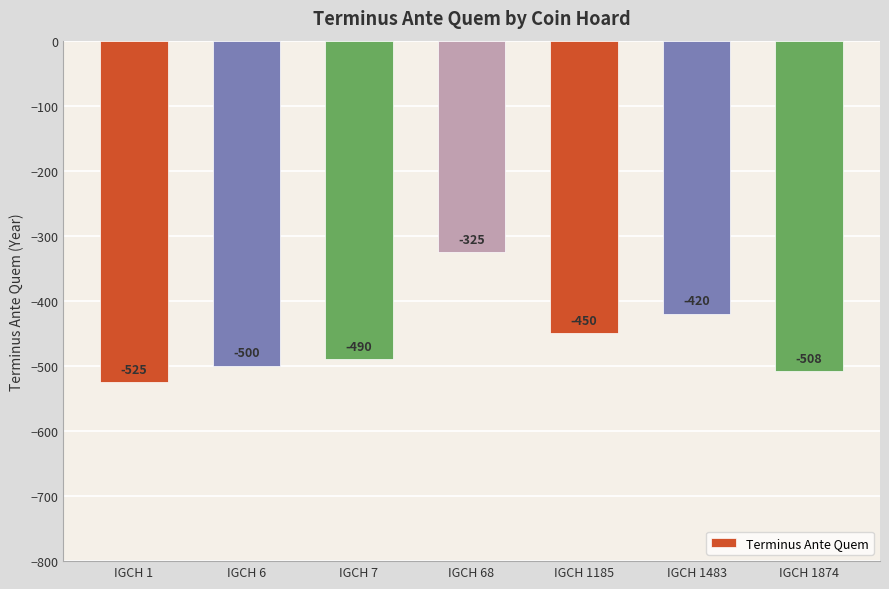

Does the chart contain stacked bars?

No